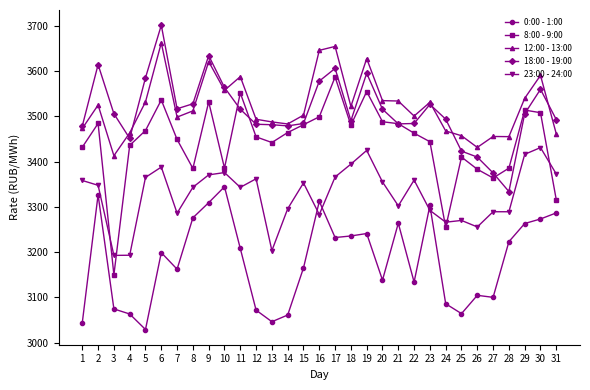

List the series in order of their peak value, lowest first.

0:00 - 1:00, 23:00 - 24:00, 8:00 - 9:00, 12:00 - 13:00, 18:00 - 19:00